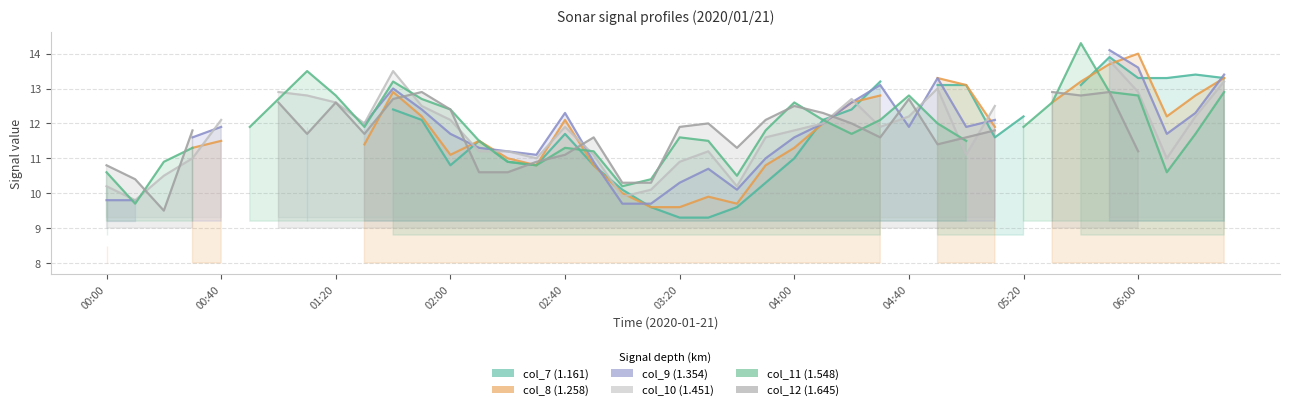

What is the sum of the col_10 values at 04:40 and 17?

23.9